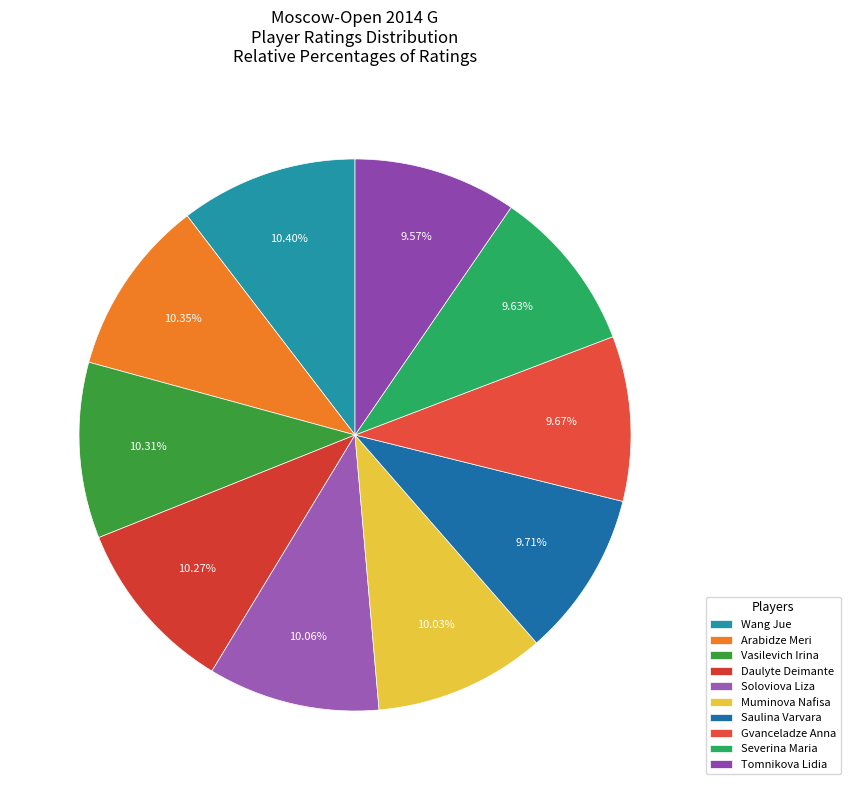

Count the number of slices in the pie.

10